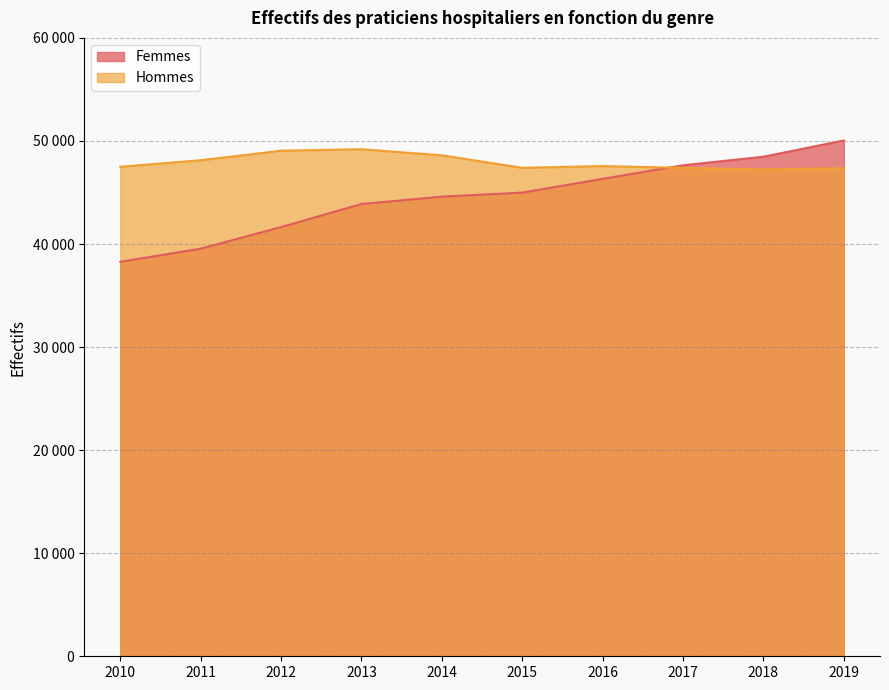

At how many categories does at least one series exceed 40603?

10